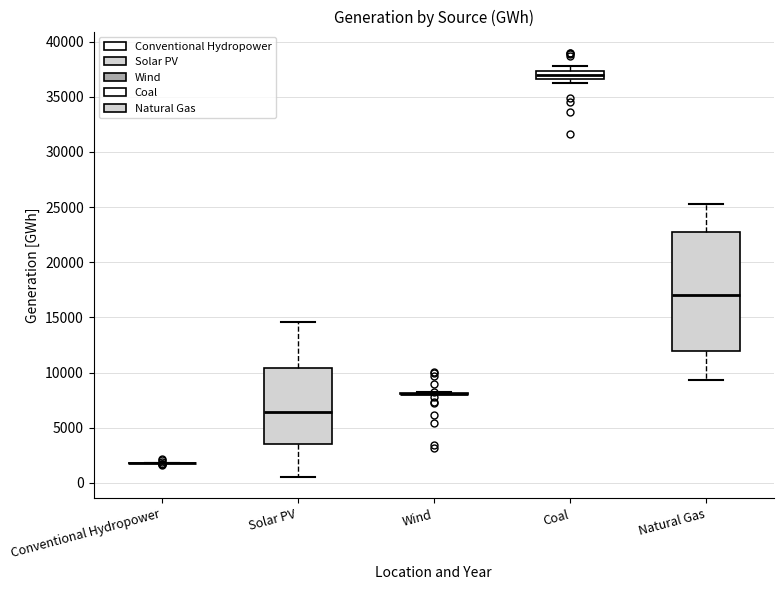

Which box is the tallest, from its lower edge to its upper edge?

Natural Gas